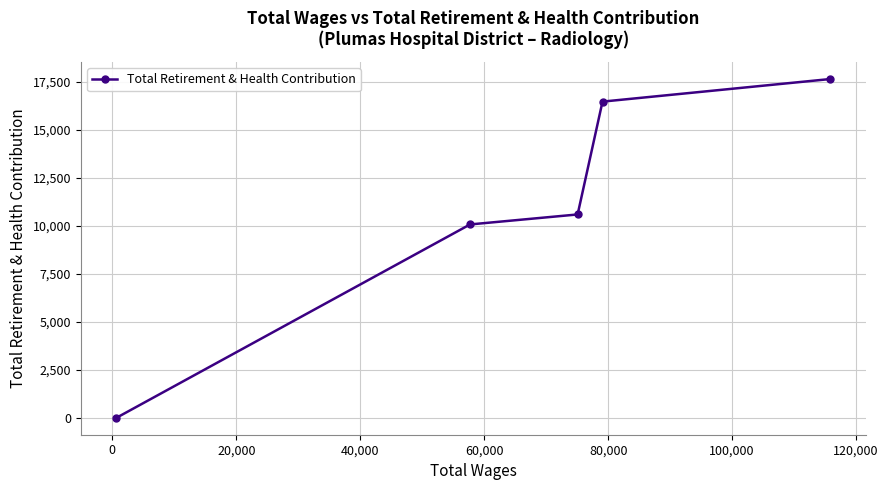

How many values exceed 10600?

2